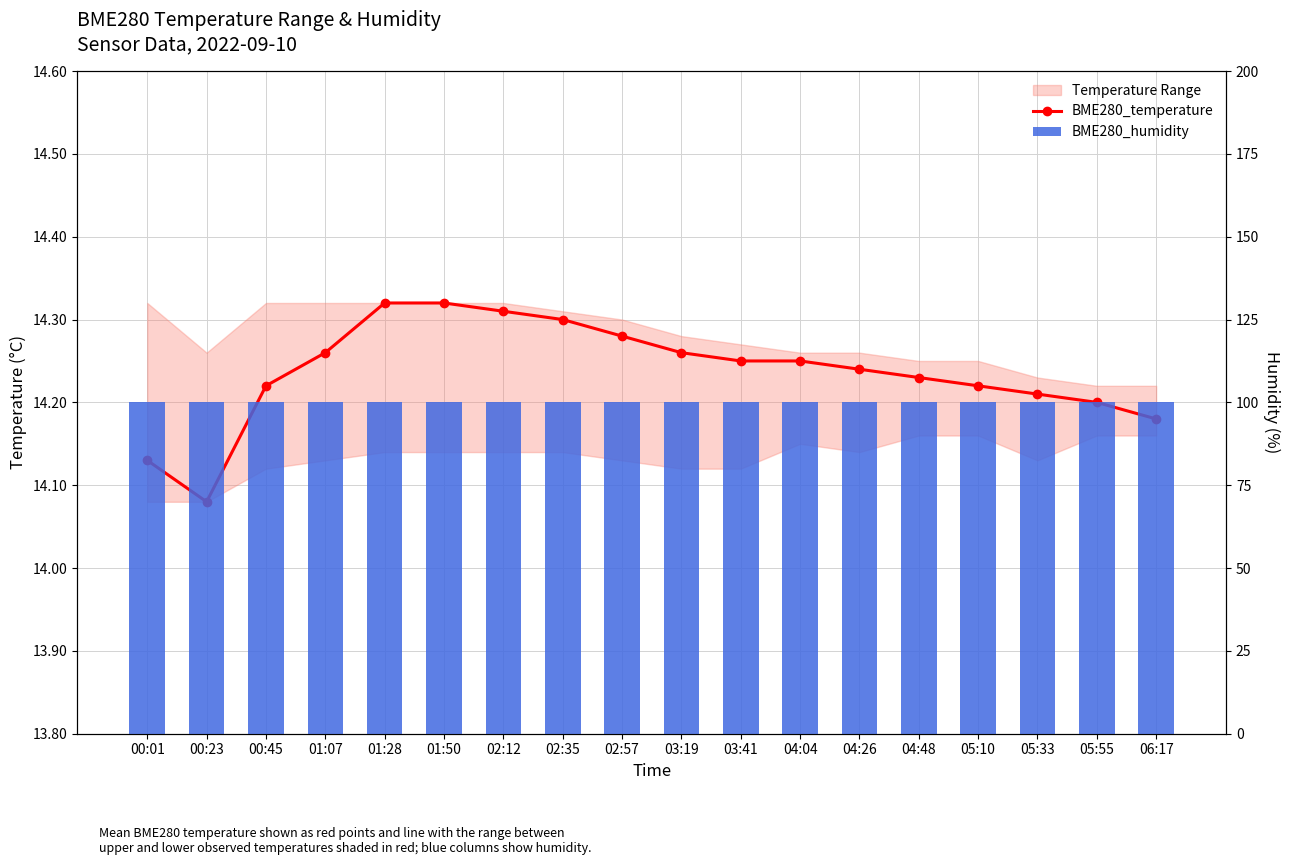

What is the spread (max minus min) of values at 05:55?

85.8